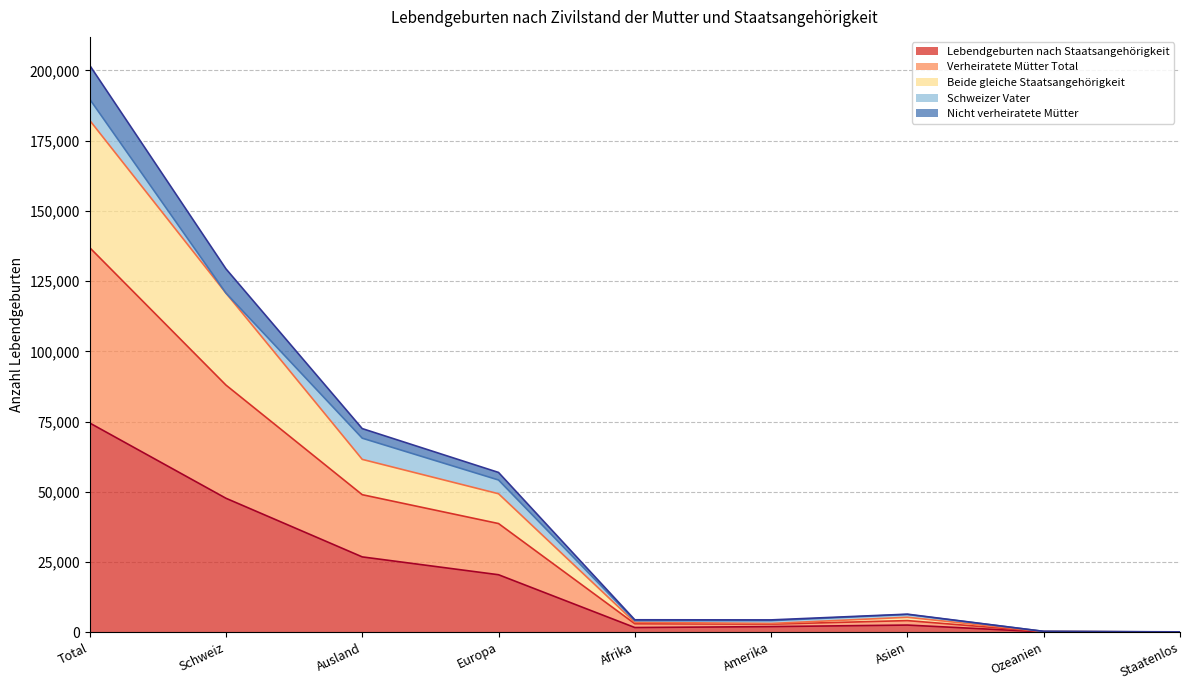

What is the sum of the Beide gleiche Staatsangehörigkeit values at Ozeanien and Amerika?

3344